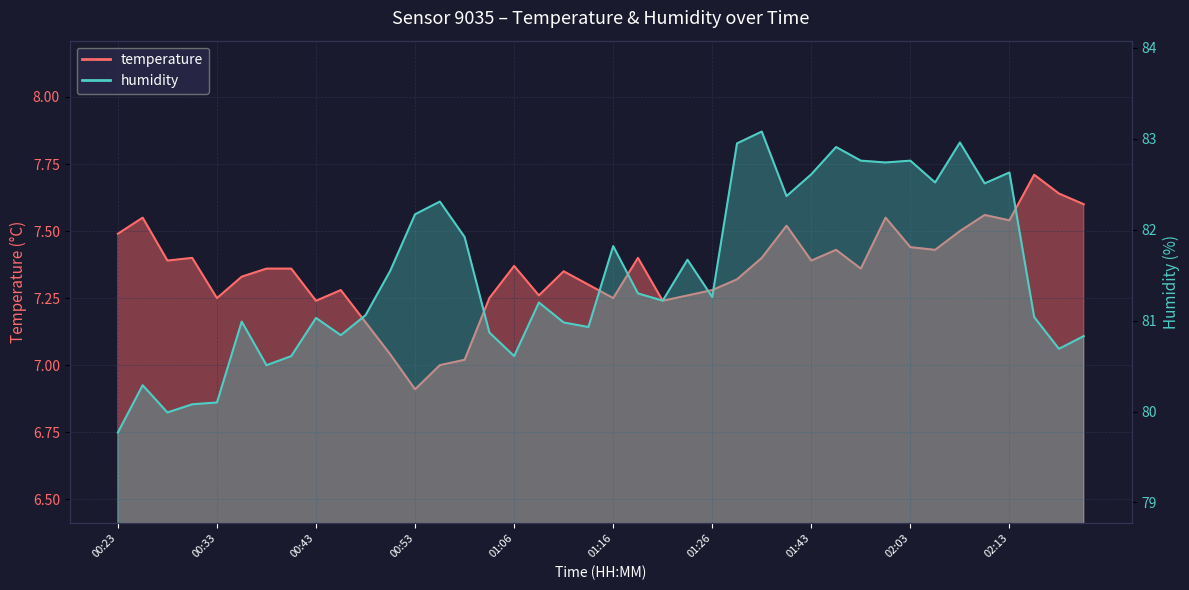

What is the sum of all humidity values?

3260.4